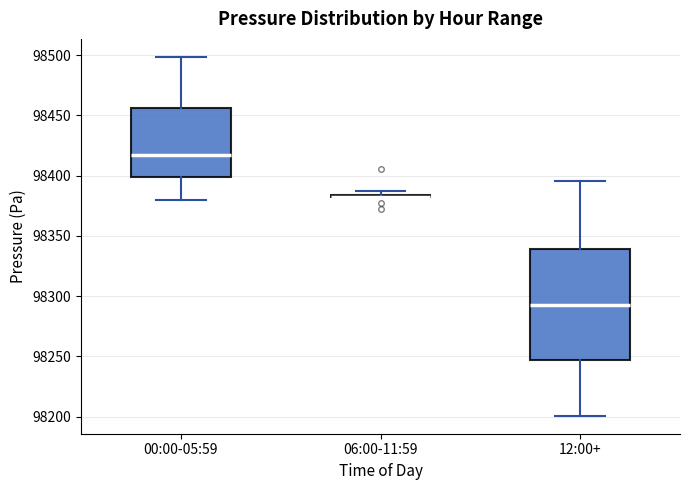

Where is the lower edge of the box for 12:00+ on the y-axis? The values are not printed on the chart, so give them approximately, as read against the axis.

98245